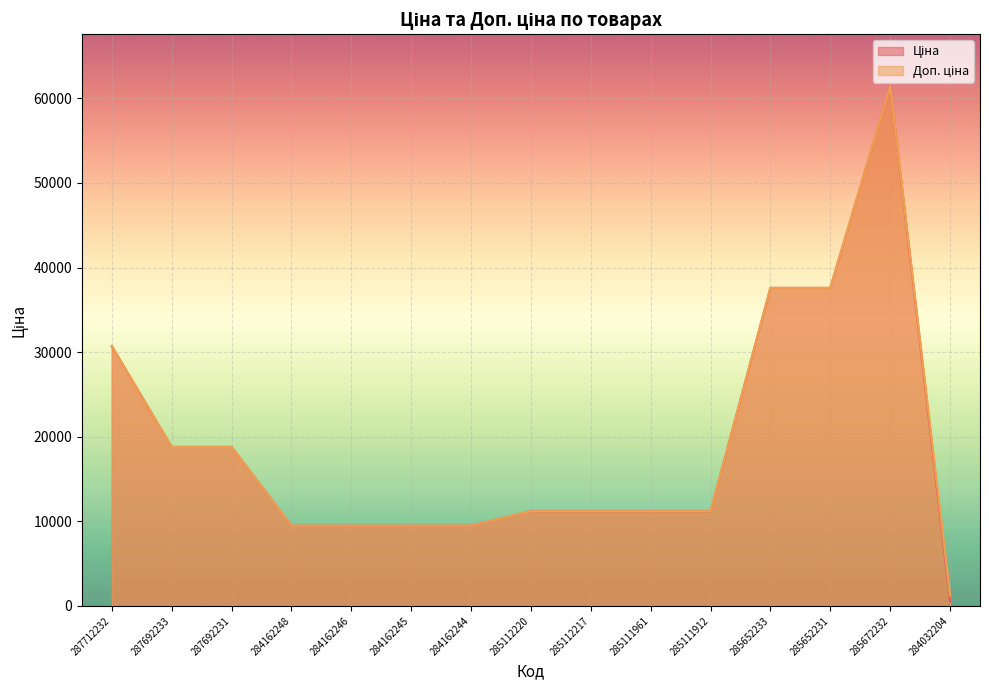

Rank the categories by Ціна value from highest to lowest.

285672232, 285652233, 285652231, 287712232, 287692233, 287692231, 285112220, 285112217, 285111961, 285111912, 284162248, 284162246, 284162245, 284162244, 284032204